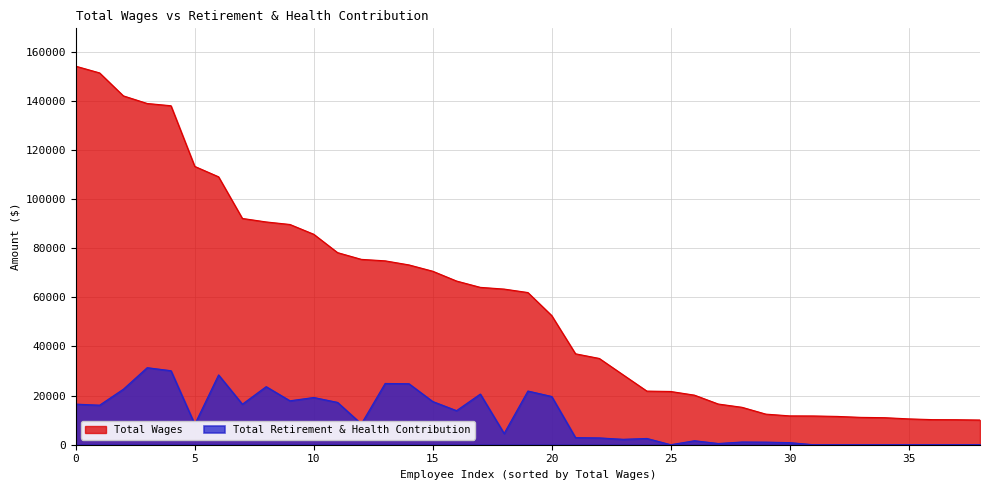

What is the highest value of the Total Retirement & Health Contribution series?

31365